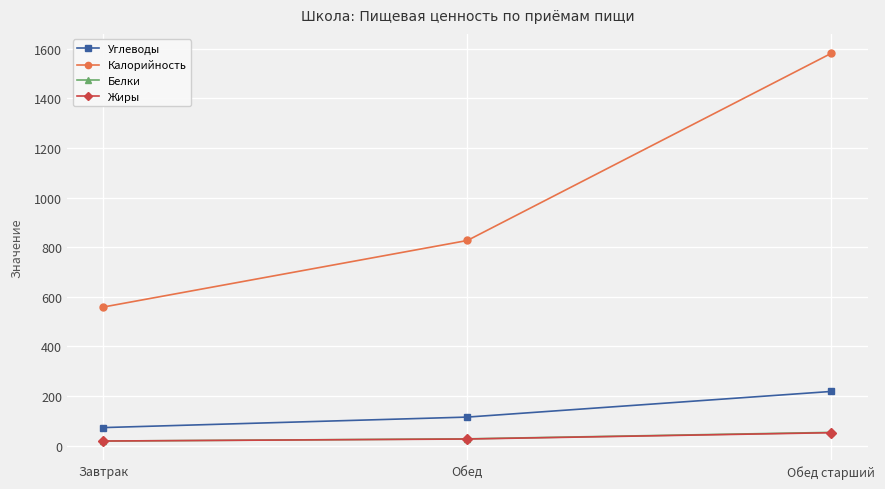

What is the difference between the Жиры values at Обед старший and Завтрак?

33.5